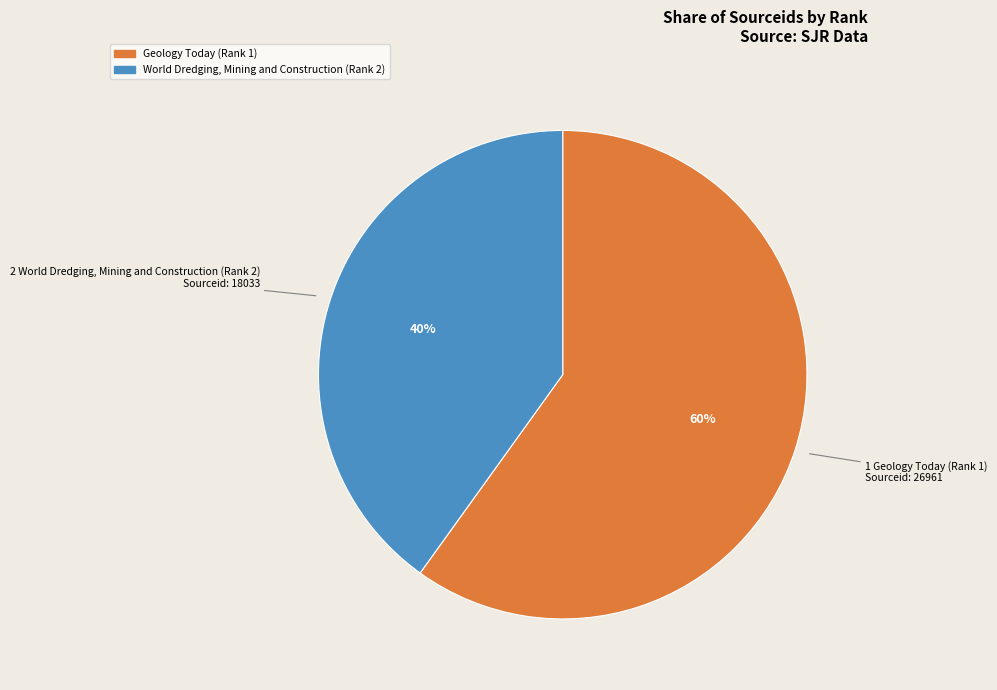

Rank the categories by value from highest to lowest.

Geology Today (Rank 1), World Dredging, Mining and Construction (Rank 2)